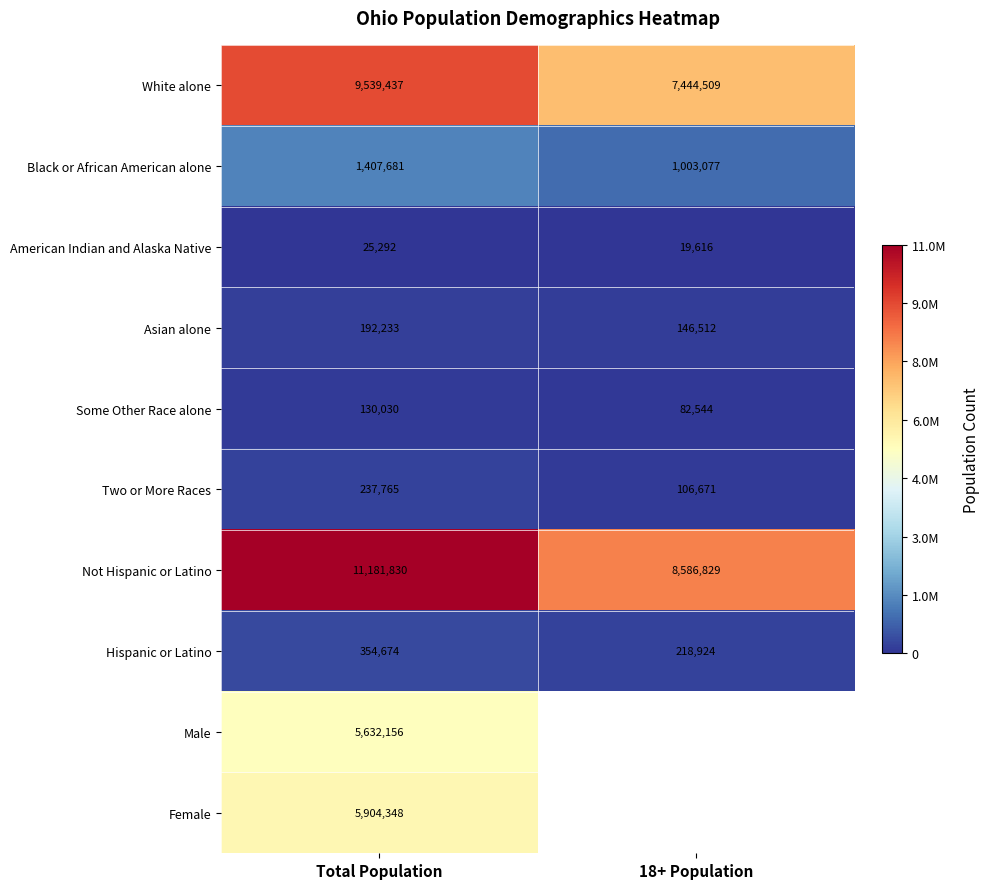

At how many categories does at least one series exceed 9899412?

1